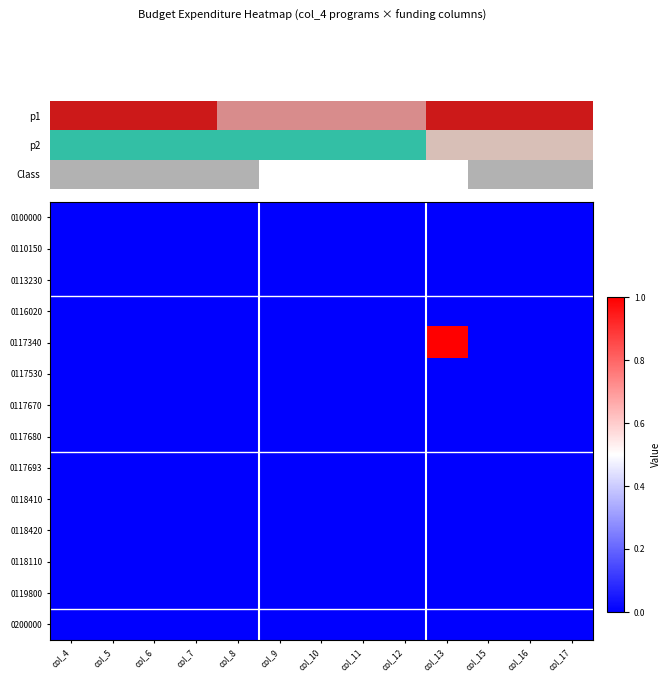

At col_7, list the series in order from smallest to largest.

0100000, 0110150, 0113230, 0116020, 0117340, 0117530, 0117670, 0117680, 0117693, 0118410, 0118420, 0118110, 0119800, 0200000